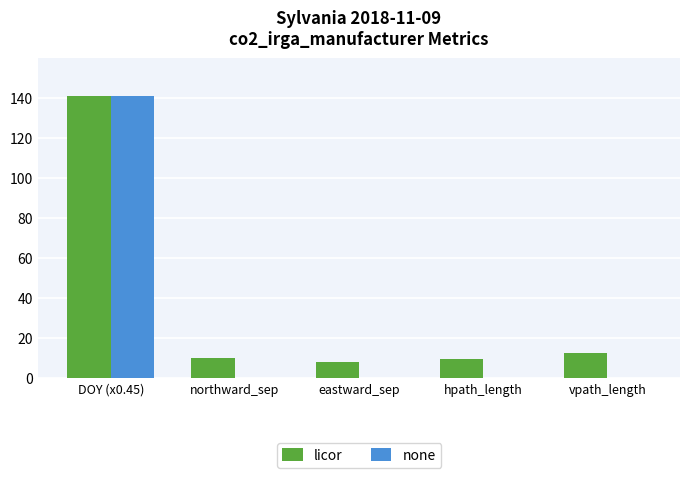

What is the difference between the none values at DOY (x0.45) and vpath_length?

141.0